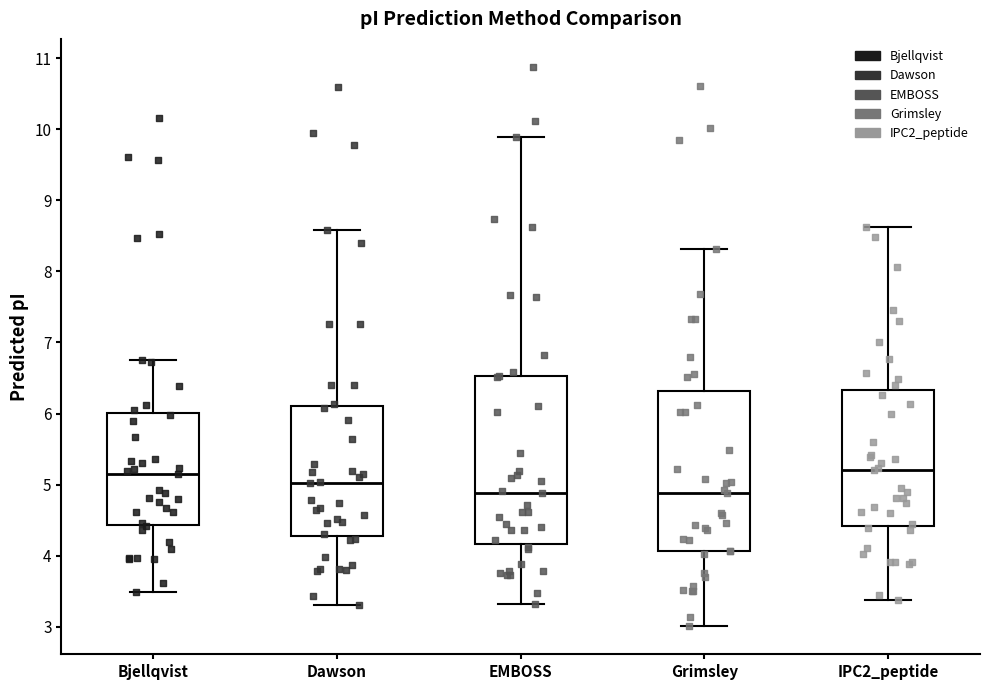

Reading left to right, read every box against the y-axis: the position of its median line, the range the box covers, and the ends of its whiskers. The values are not printed on the chart, so give them approximately, as read against the axis.

Bjellqvist: median 5.2, box 4.4 to 6.0, whiskers 3.5 to 6.8
Dawson: median 5.0, box 4.3 to 6.1, whiskers 3.3 to 8.6
EMBOSS: median 4.9, box 4.2 to 6.5, whiskers 3.3 to 9.9
Grimsley: median 4.9, box 4.1 to 6.3, whiskers 3.0 to 8.3
IPC2_peptide: median 5.2, box 4.4 to 6.3, whiskers 3.4 to 8.6